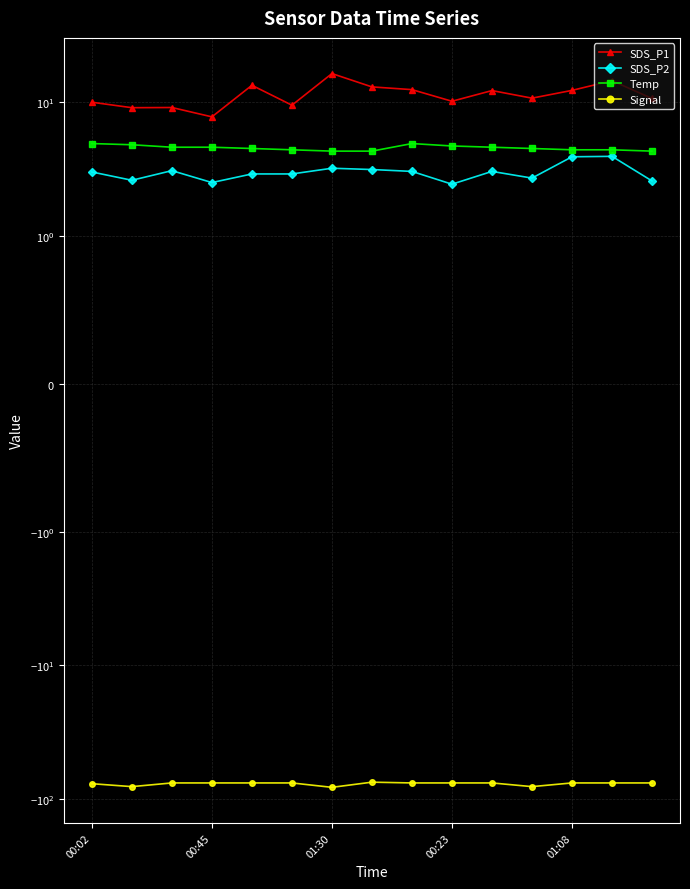

How many lines are shown in the chart?

4